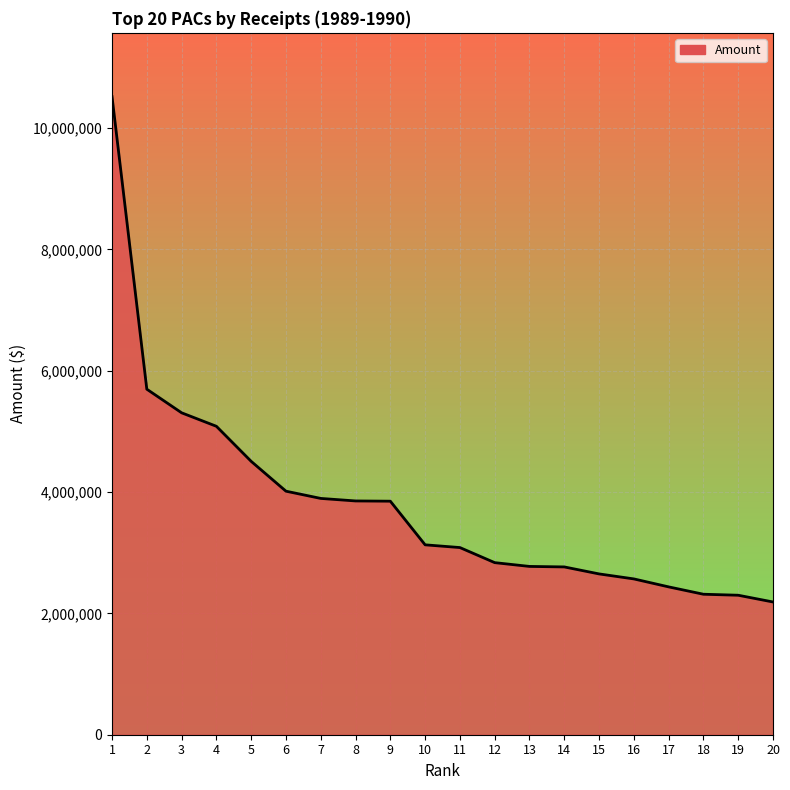

Count the number of data series in this chart.

1